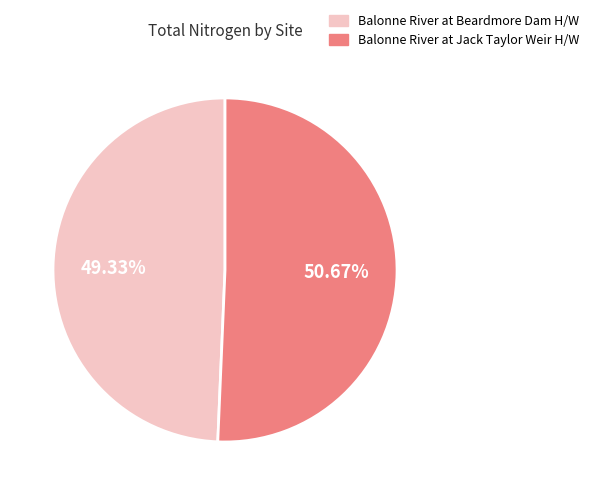

Is there any slice that represents more than half of the pie?

Yes